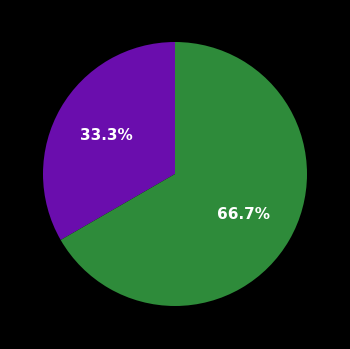

Is there any slice that represents more than half of the pie?

Yes